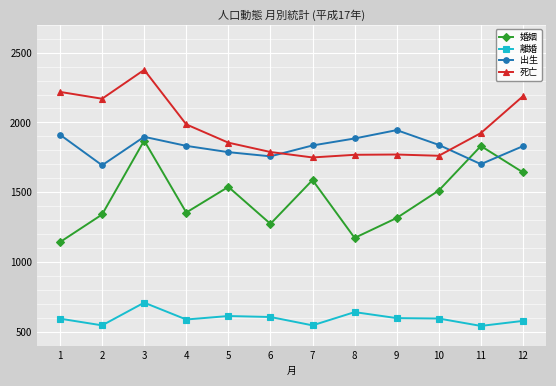

The 出生 series shows 3311 at 1. True or false?

False